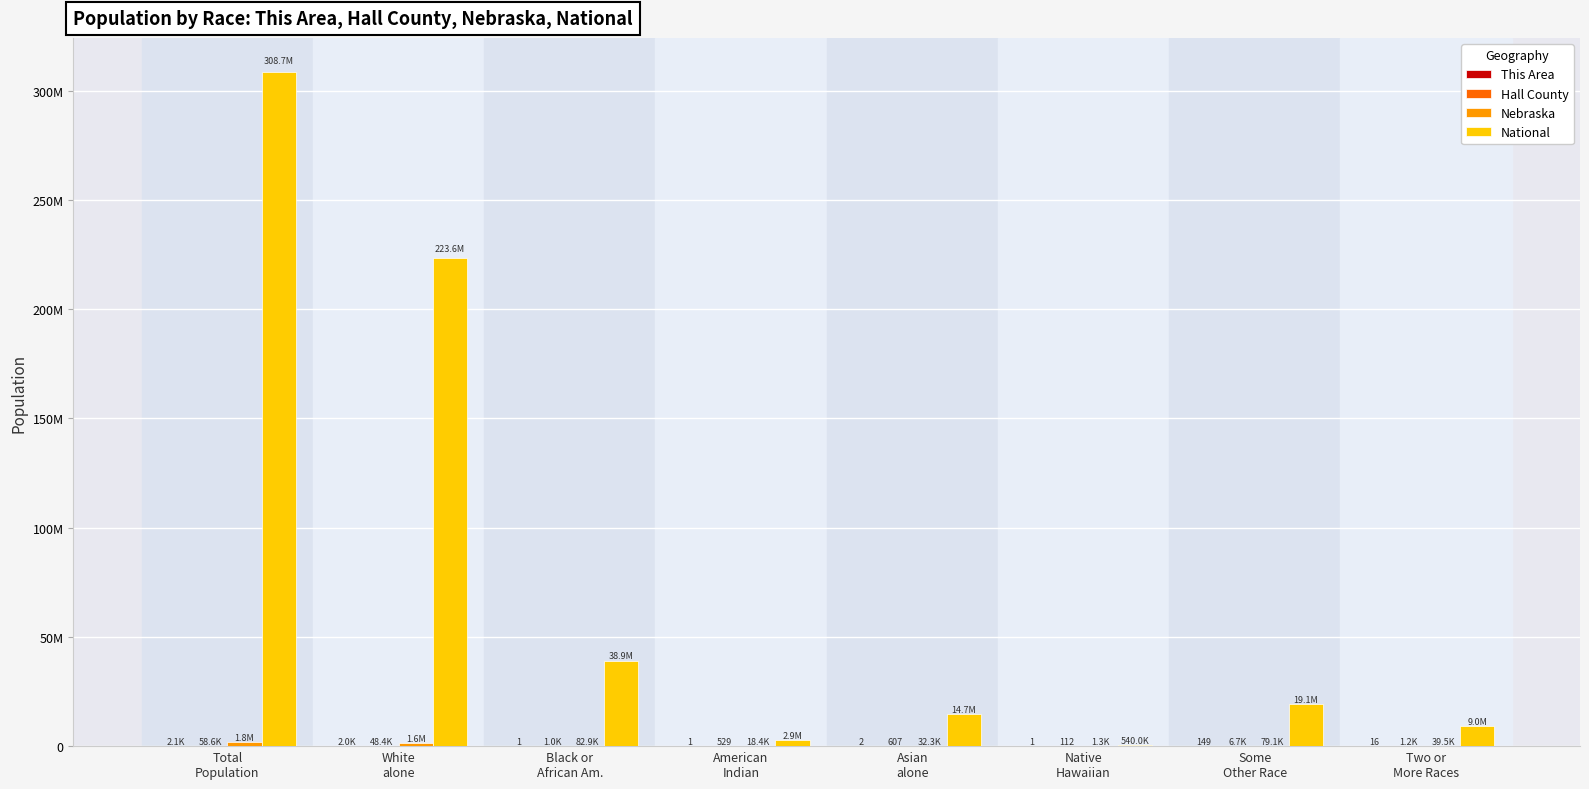

What is the value of the Hall County bar at the 3rd from the left?

1023